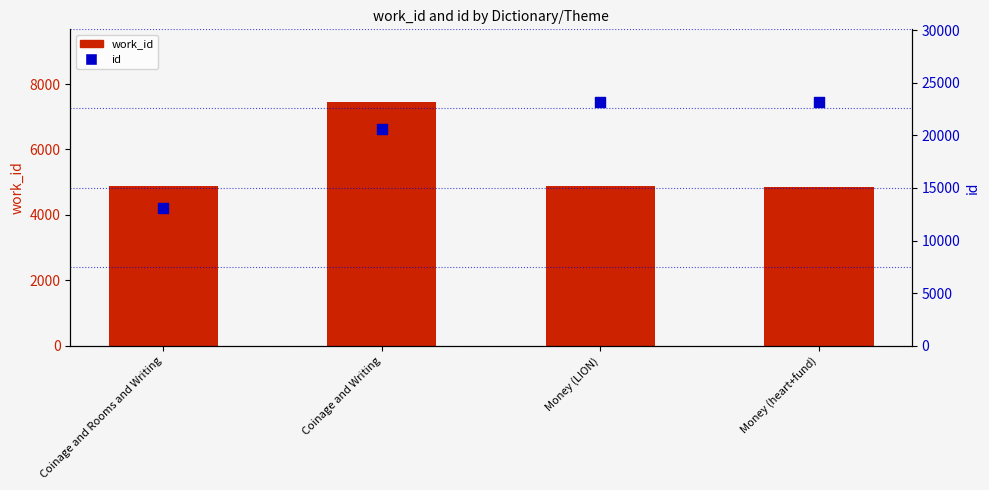

Which series has the widest spread of Y values?

id